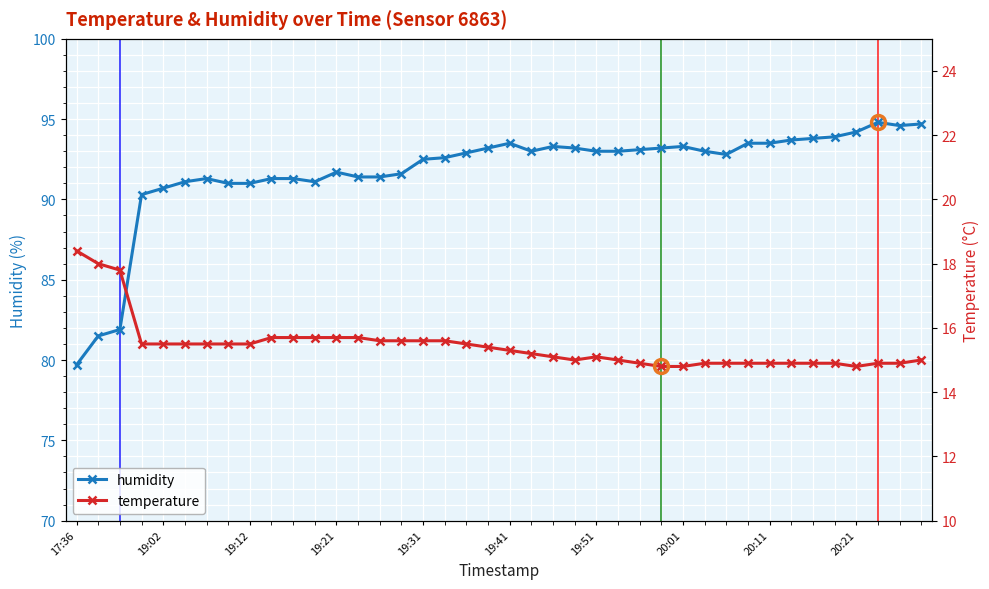

The humidity series shows 93.3 at 20:01. True or false?

True